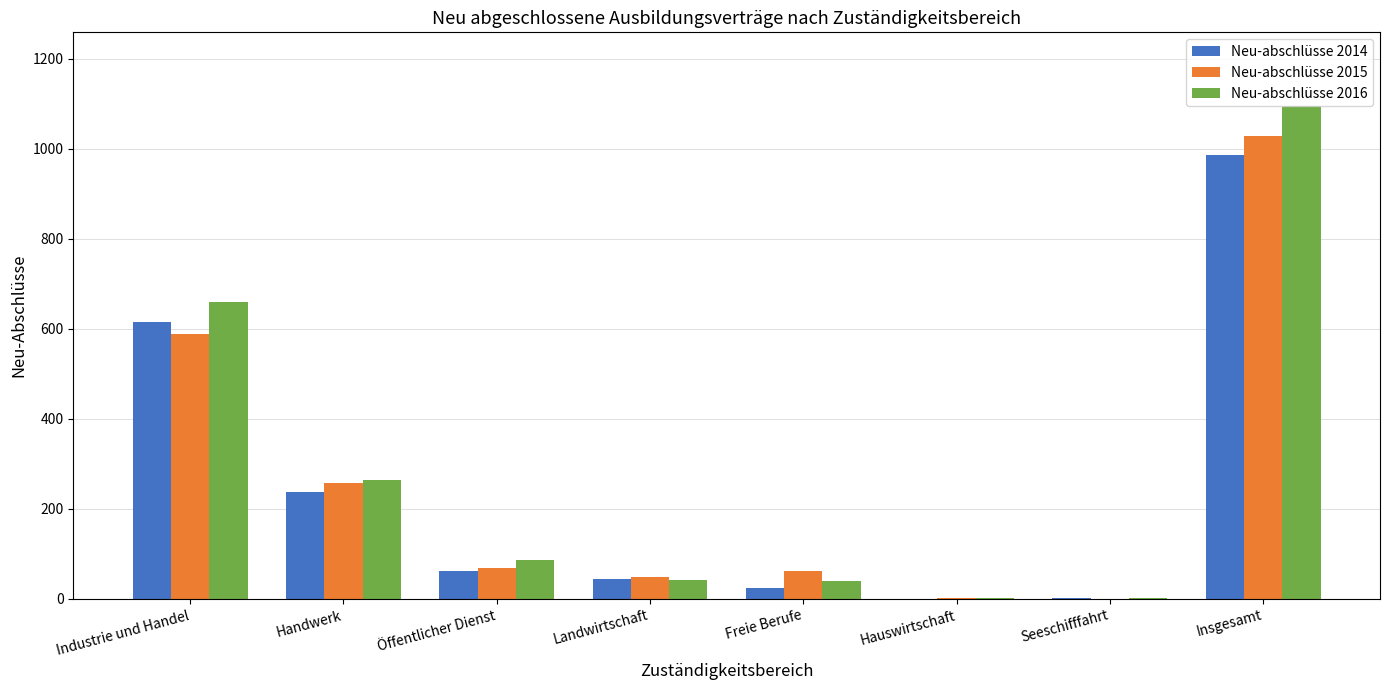

True or false: Neu-abschlüsse 2016 has a value of 1746 at Insgesamt.

False